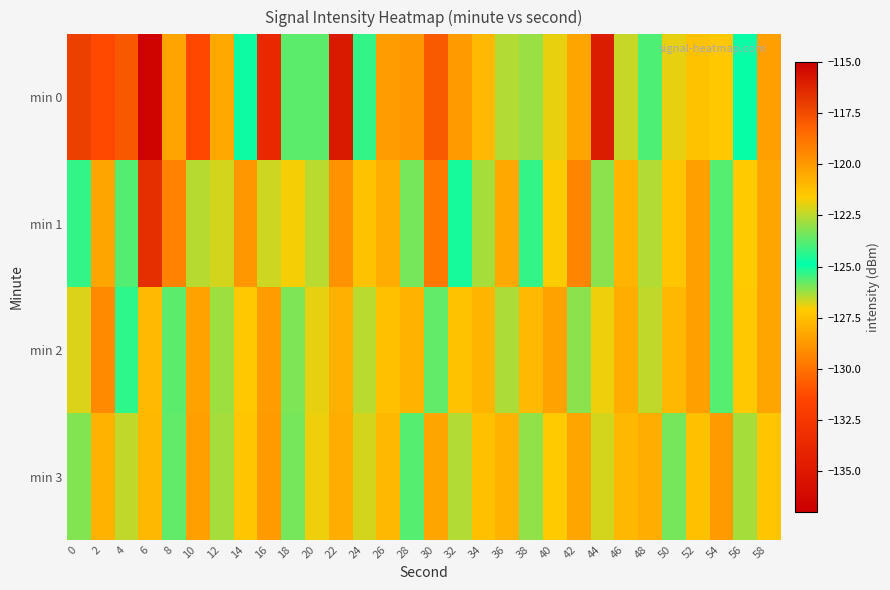

What is the minimum value shown in the chart?

-136.6